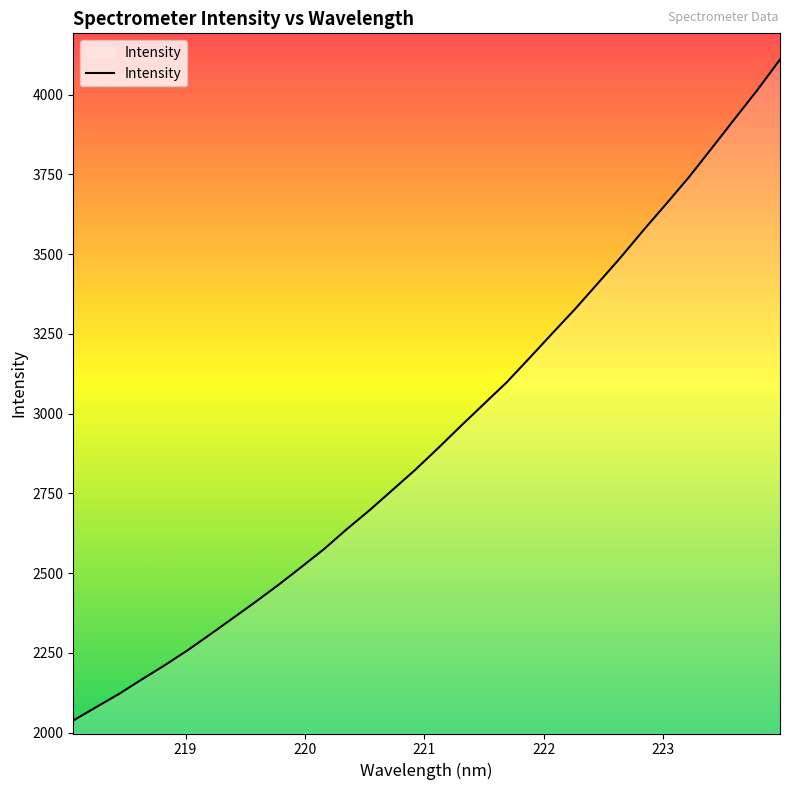

What is the minimum value shown in the chart?

2037.9